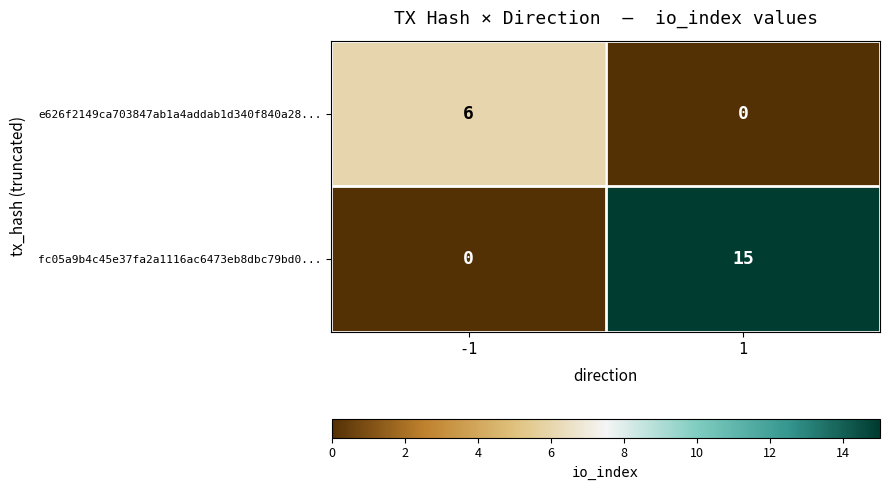

What is the difference between the fc05a9b4c45e37fa2a1116ac6473eb8dbc79bd0... values at -1 and 1?

15